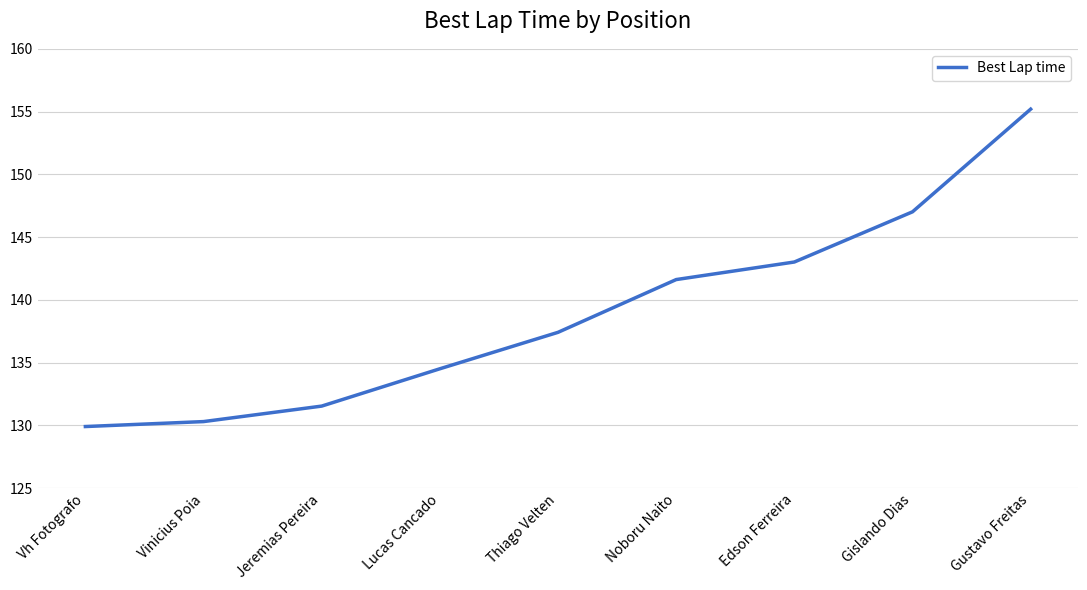

List the labels in order of value, smallest first.

Vh Fotografo, Vinicius Poia, Jeremias Pereira, Lucas Cancado, Thiago Velten, Noboru Naito, Edson Ferreira, Gislando Dias, Gustavo Freitas